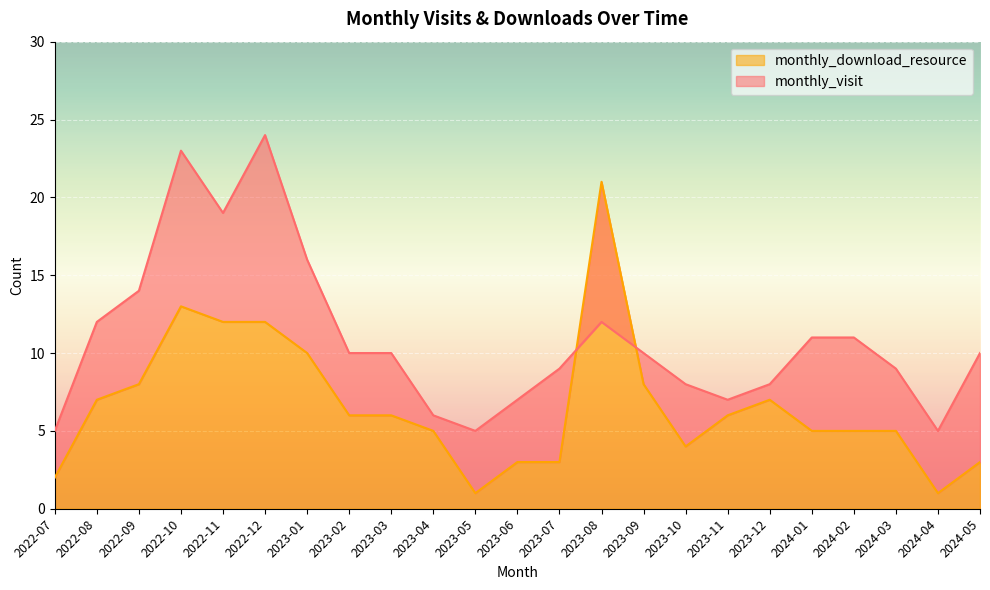

Is the value of monthly_download_resource at 2024-03 greater than the value of monthly_visit at 2023-03?

No